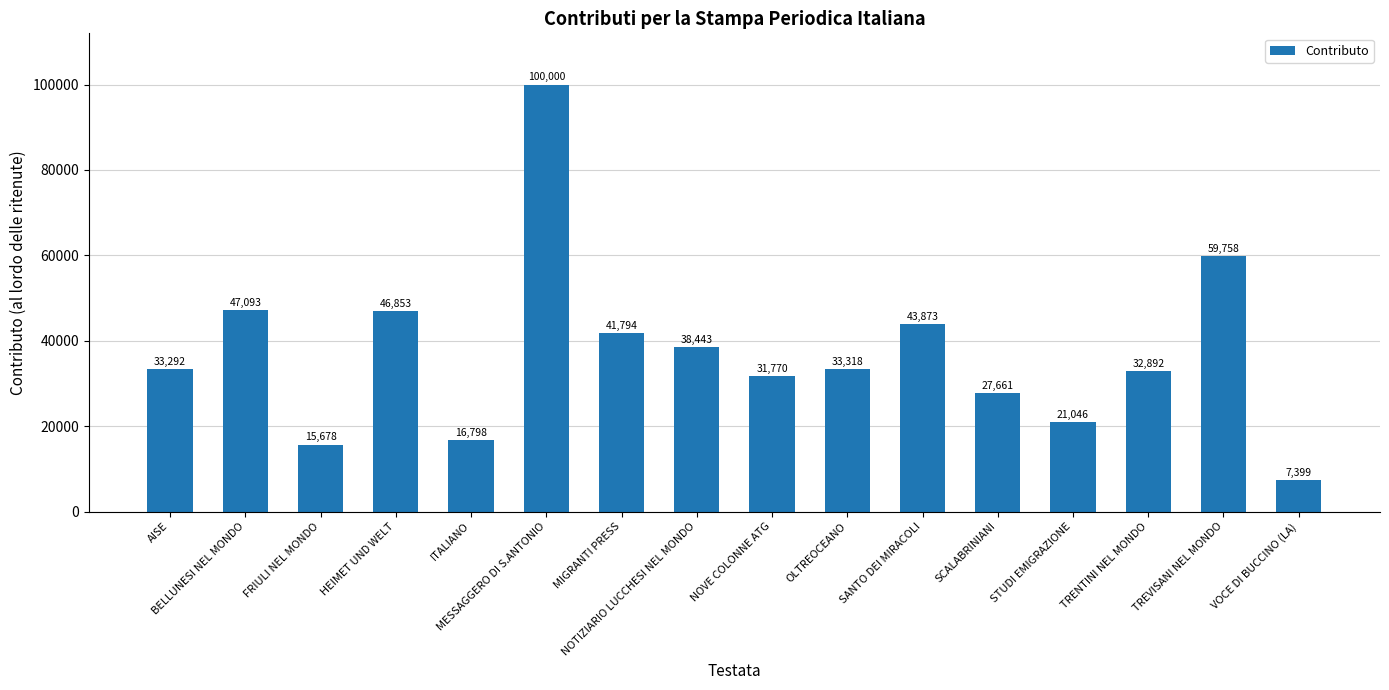

What is the average value?

37354.2